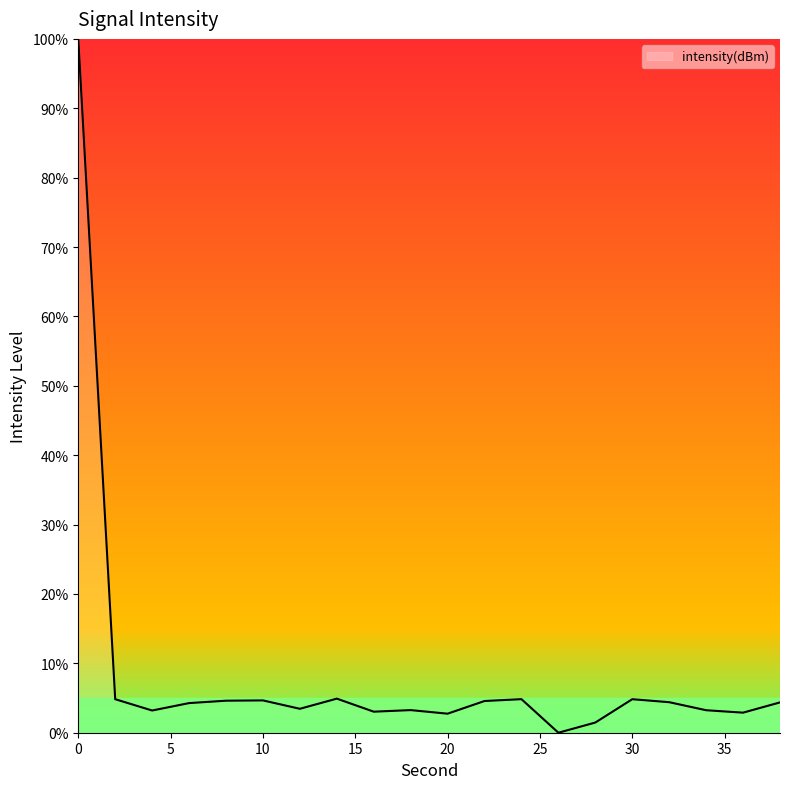

Count the number of categories in the chart.

20